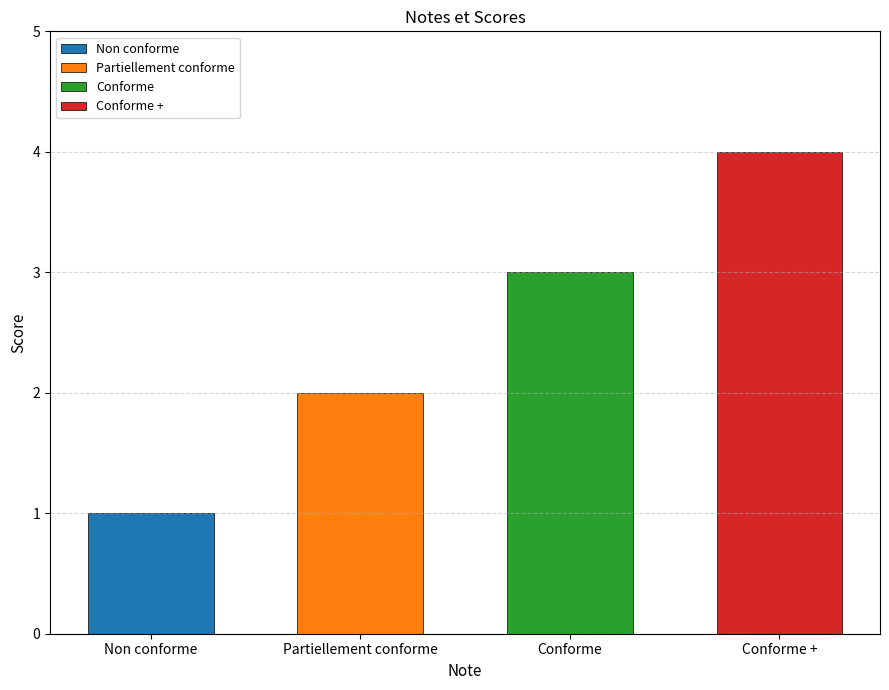

Are the bars grouped side by side (vs. stacked)?

No